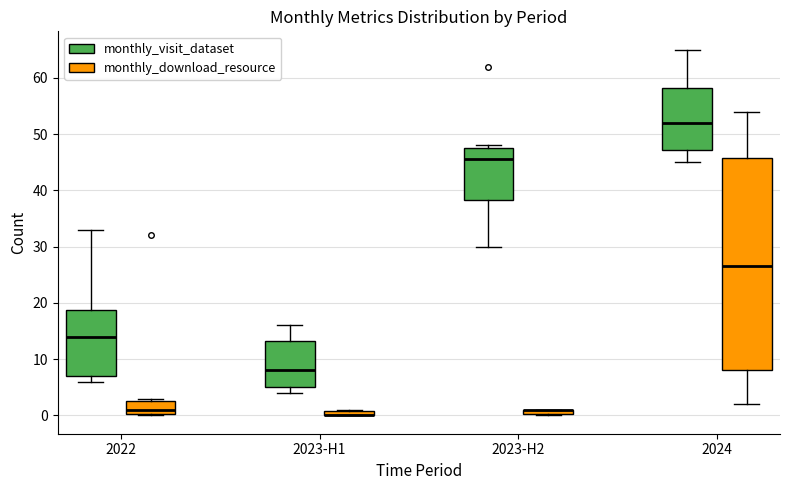

Comparing the boxes themselves (not the whiskers), which one is the tallest?

2024 (monthly_download_resource)